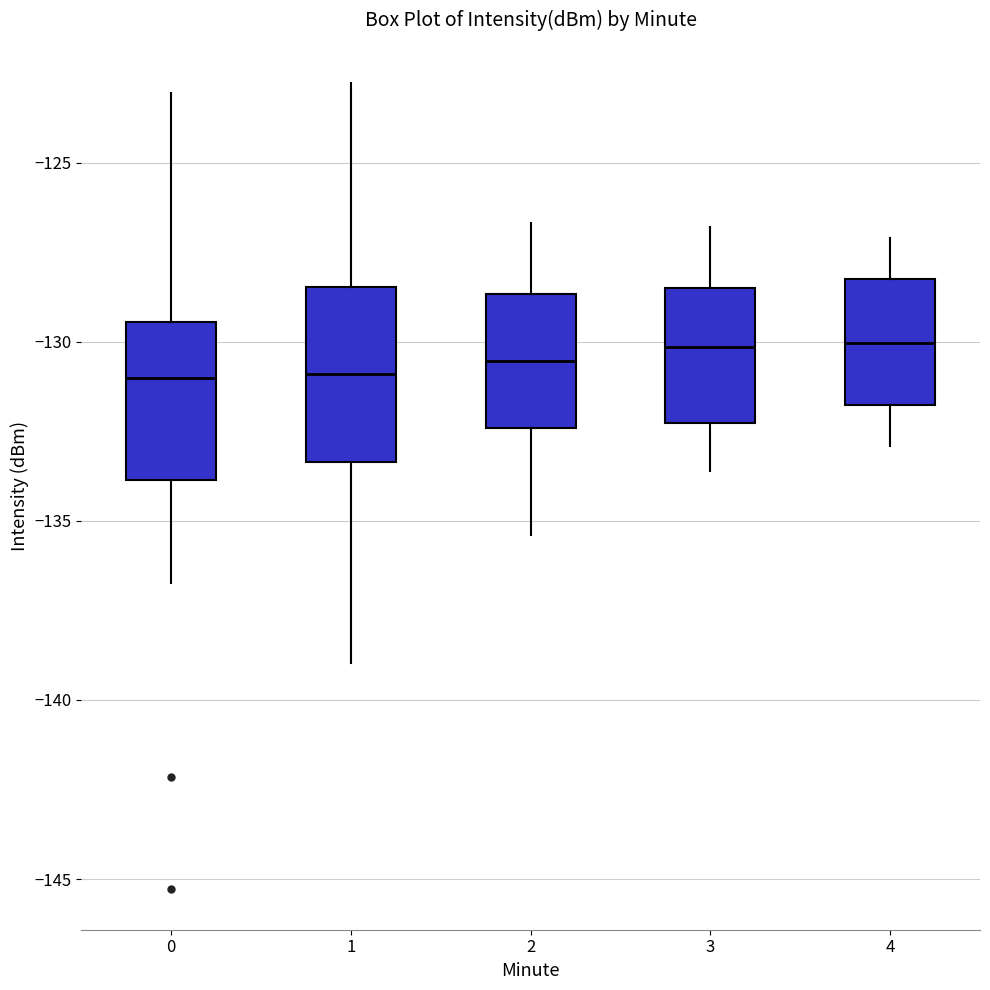

Reading left to right, transcribe this box plot: for each box, give where its median line is, the range the box spans, and where its two whiskers end, as read against the y-axis. The values are not printed on the chart, so give them approximately, as read against the axis.

0: median -131.0, box -134.0 to -129.5, whiskers -136.5 to -123.0
1: median -131.0, box -133.5 to -128.5, whiskers -139.0 to -123.0
2: median -130.5, box -132.5 to -128.5, whiskers -135.5 to -126.5
3: median -130.0, box -132.5 to -128.5, whiskers -133.5 to -127.0
4: median -130.0, box -132.0 to -128.0, whiskers -133.0 to -127.0